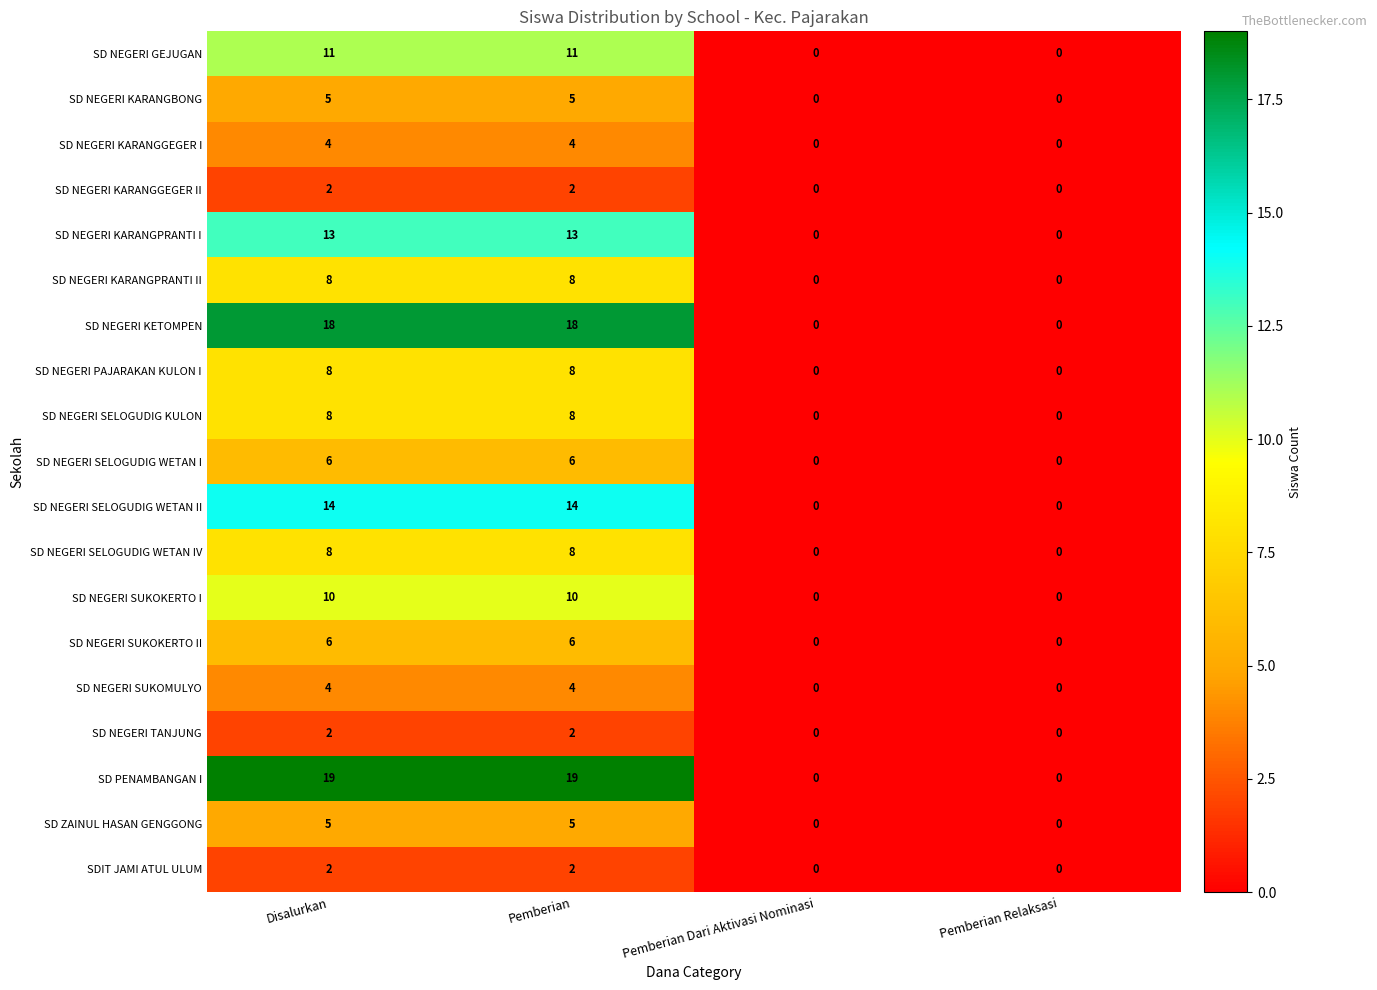

Which series changed the most between Pemberian and Pemberian Relaksasi?

SD PENAMBANGAN I